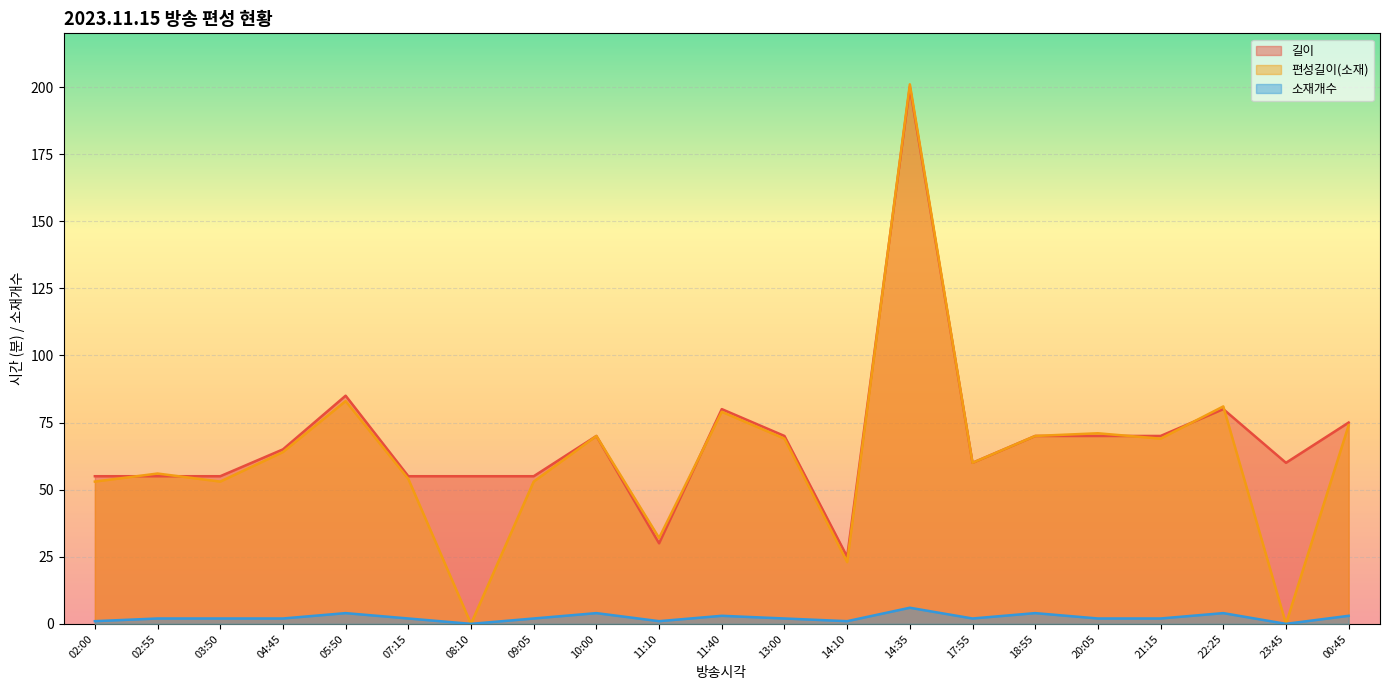

What are all the series names shown in the legend?

길이, 편성길이(소재), 소재개수